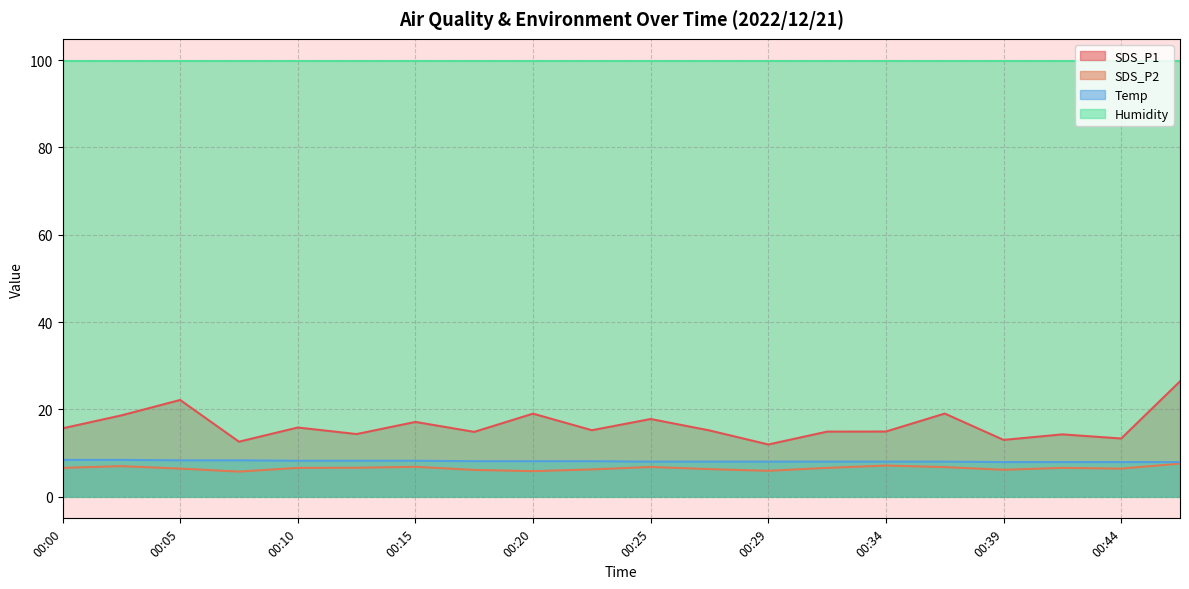

Where is SDS_P2 nearest to the value 6?

00:17